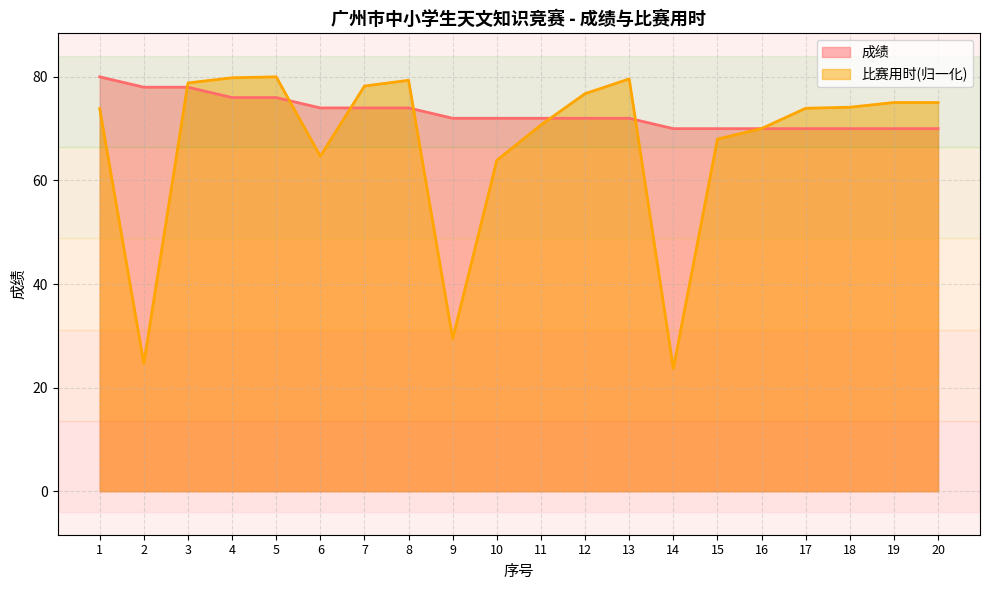

List the series in order of their overall mean, lowest first.

比赛用时(归一化), 成绩